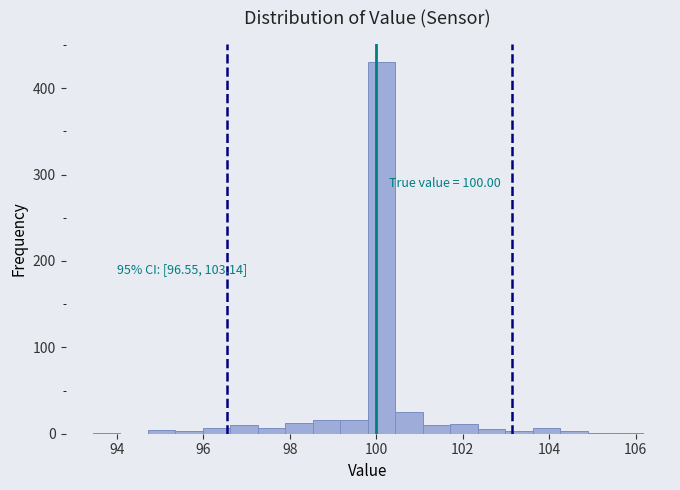

Read against the x-axis, roughly where is the centre of the tallest bar?

100.2